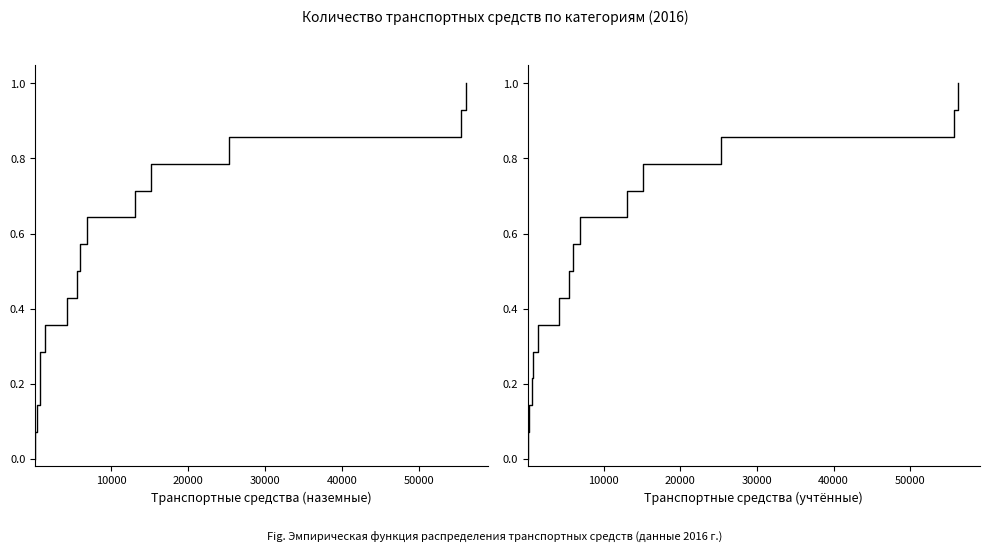

Reading right to left, transcribe all the data shown in this chart.

Транспортные средства (наземные): 1.0	0.9	0.9	0.8	0.7	0.6	0.6	0.5	0.4	0.4	0.3	0.2	0.1	0.1	0.0
Транспортные средства (учтённые): 1.0	0.9	0.9	0.8	0.7	0.6	0.6	0.5	0.4	0.4	0.3	0.2	0.1	0.1	0.0